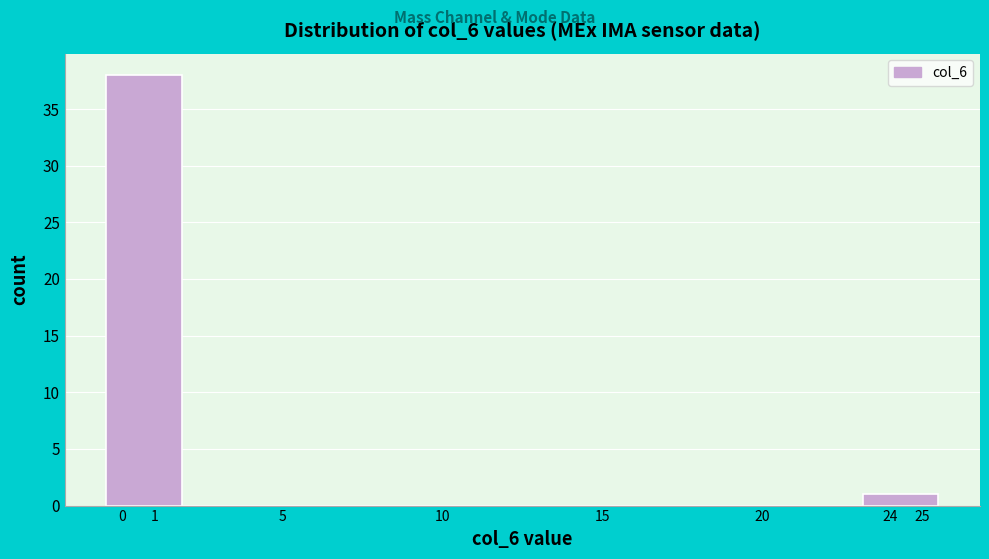

What is the height of the bar covering 23.1 to 25.5 on the x-axis? Neither the bar edges nor the heights are printed on the chart, so give them approximately, as read against the axes.

1